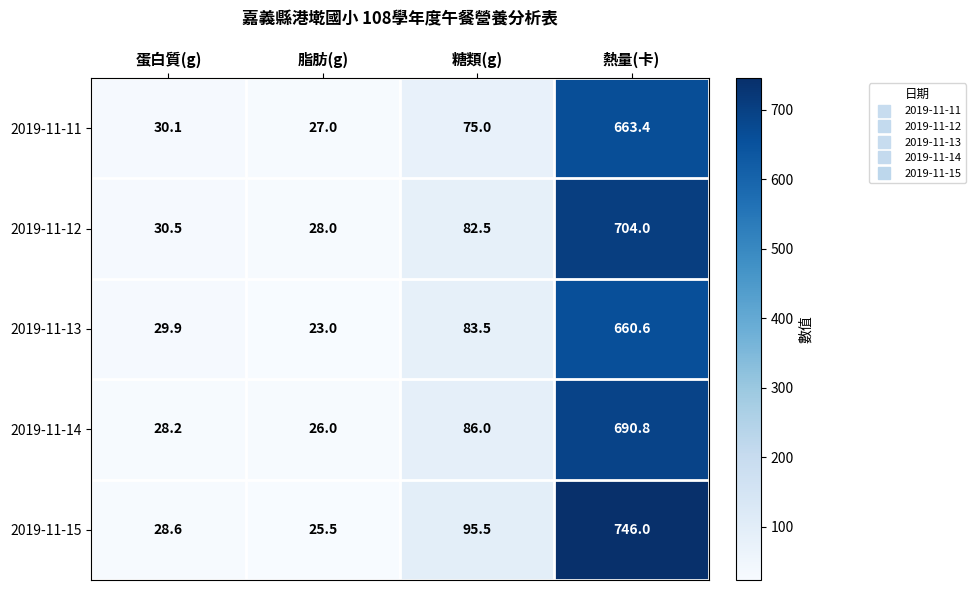

Is it true that 2019-11-14 equals 26.0 at 脂肪(g)?

True